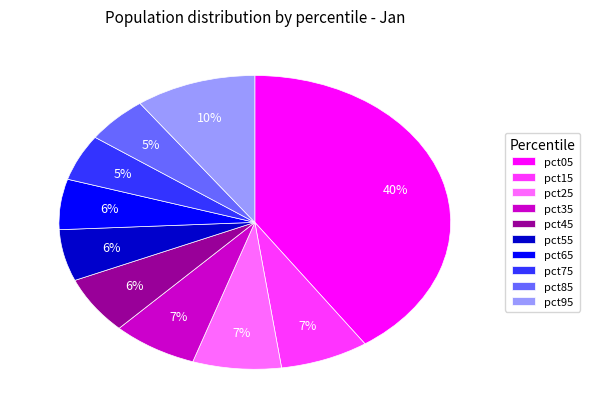

The pct95 slice represents 23% of the pie. True or false?

False